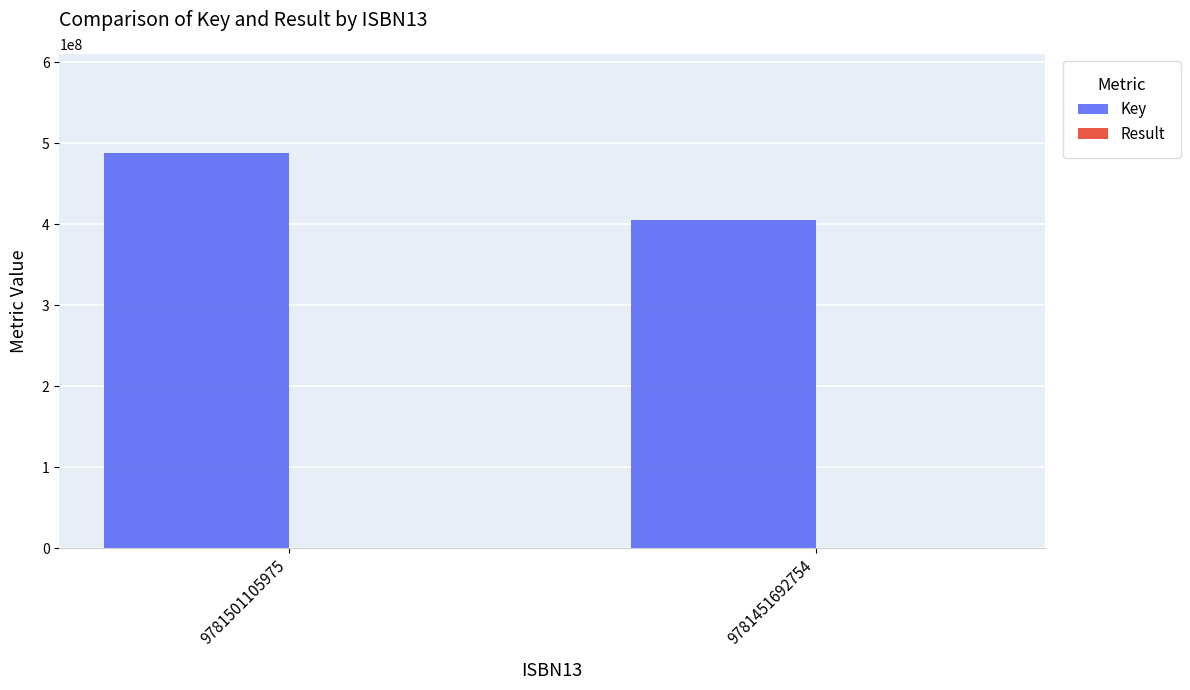

What is the sum of all Key values?

893170773